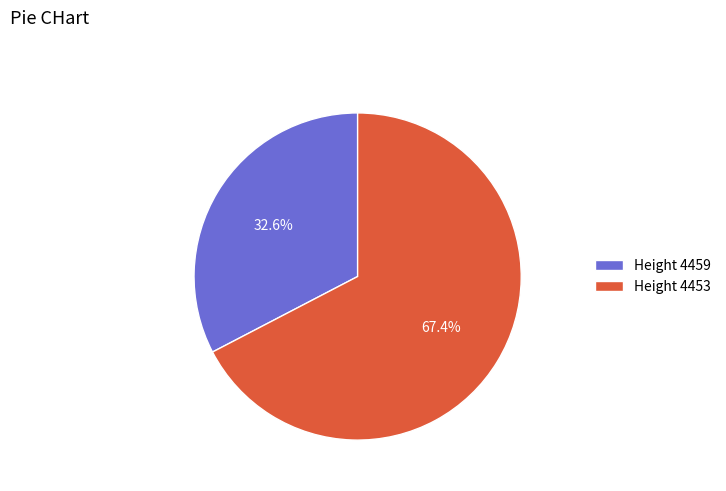

Rank the categories by value from highest to lowest.

Height 4453, Height 4459